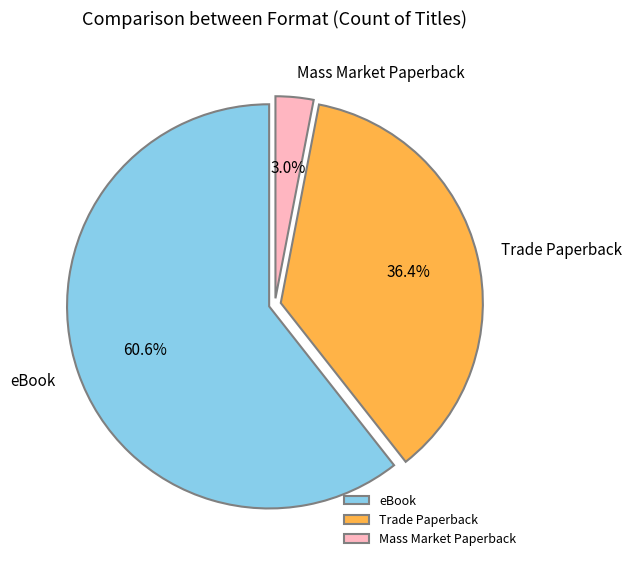

To the nearest percent, what is the average slice percentage?

33%